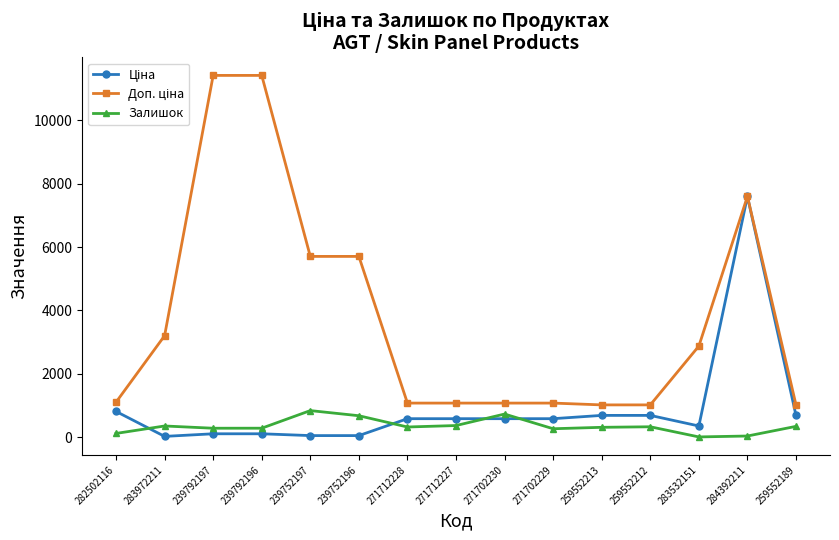

What is the sum of all Залишок values?

5363.0